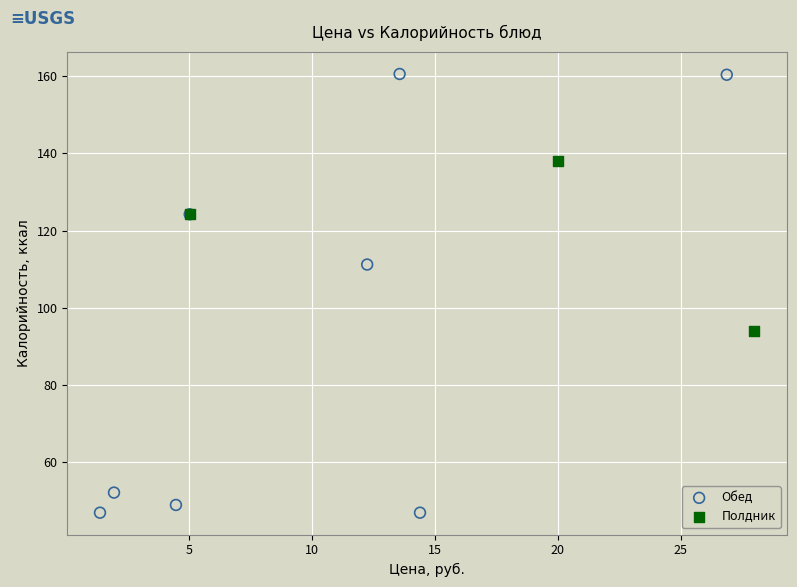

Which series reaches the maximum Y coordinate?

Обед